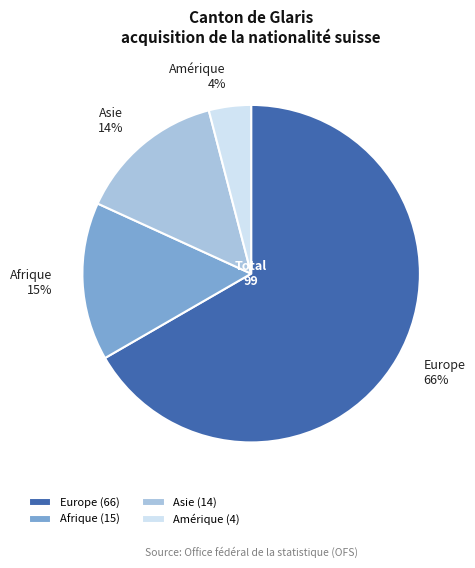

True or false: Naturalisations facilitées accounts for 23% of the total.

False